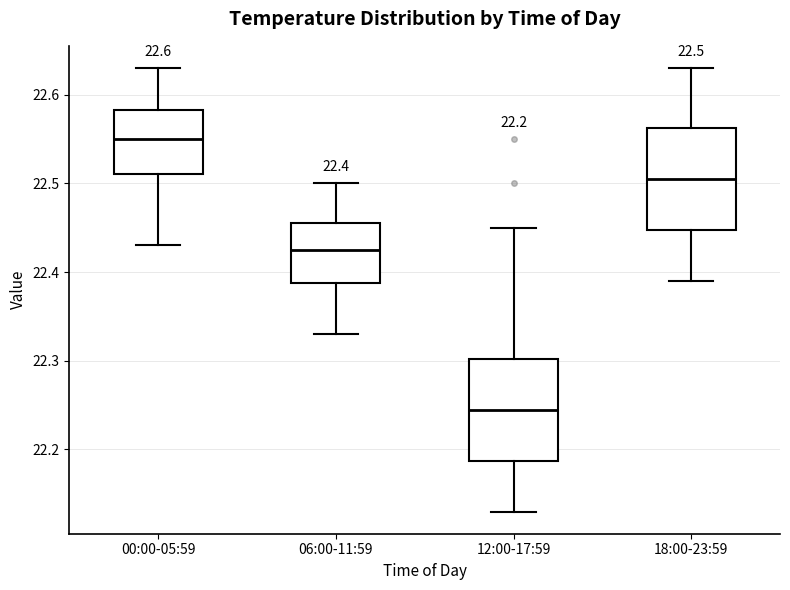

Which box has the lowest median line?

12:00-17:59